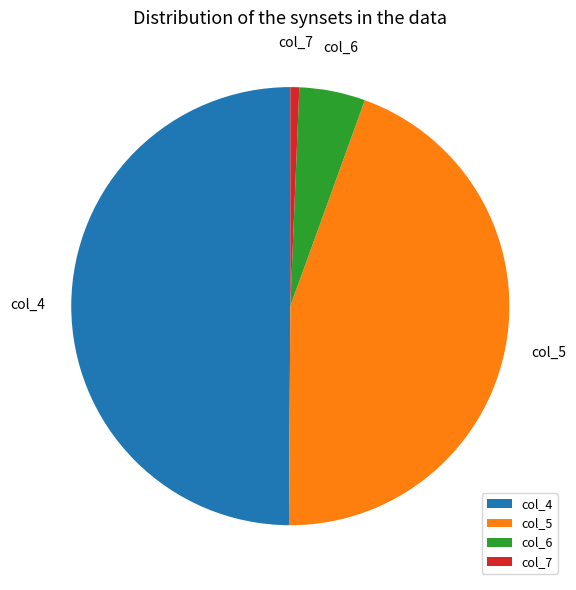

Do col_4 and col_7 together represent more than half of the pie?

Yes